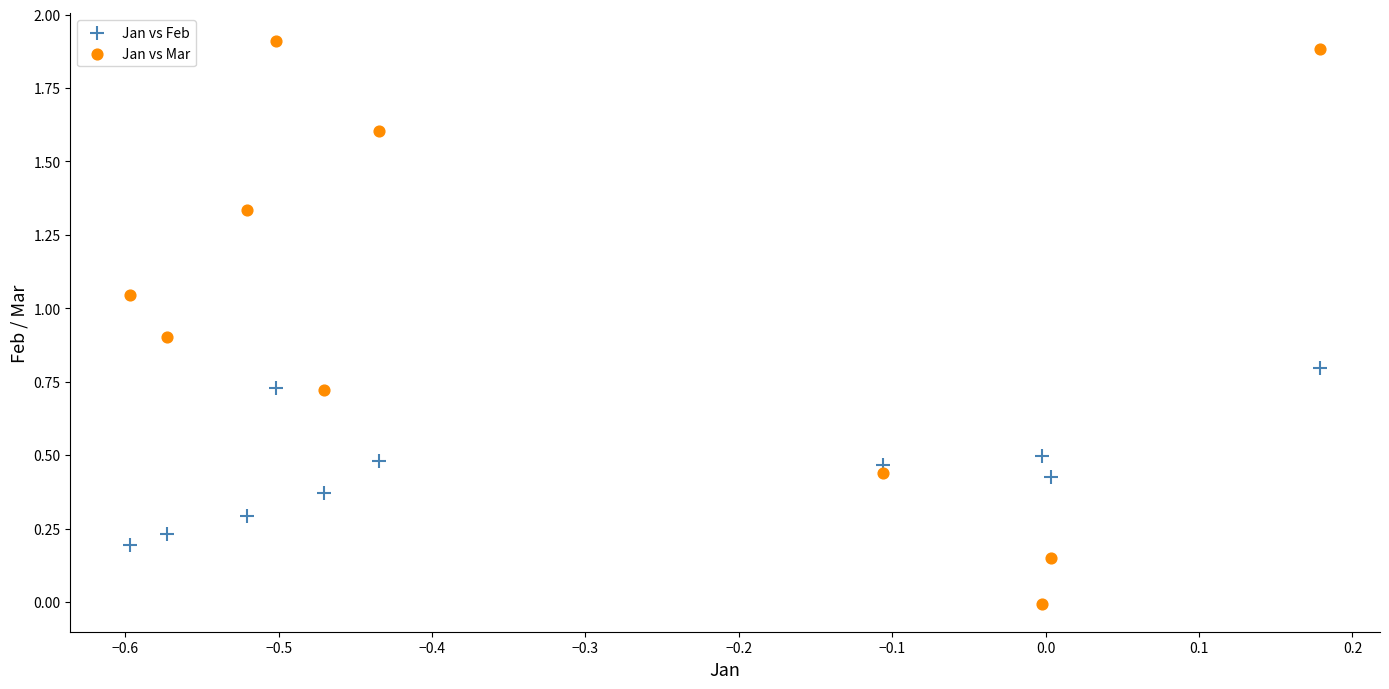

What are all the series names shown in the legend?

Jan vs Feb, Jan vs Mar